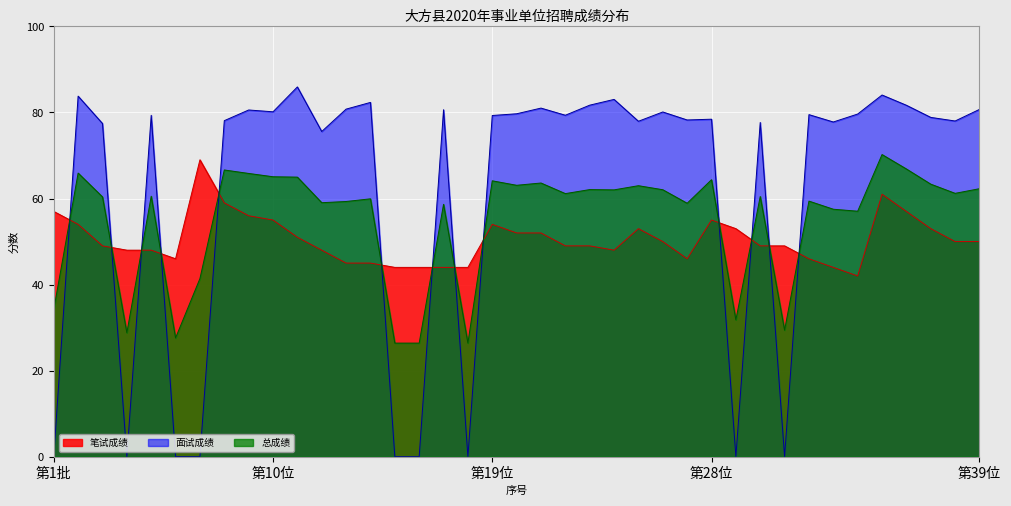

At how many categories does at least one series exceed 25?

39